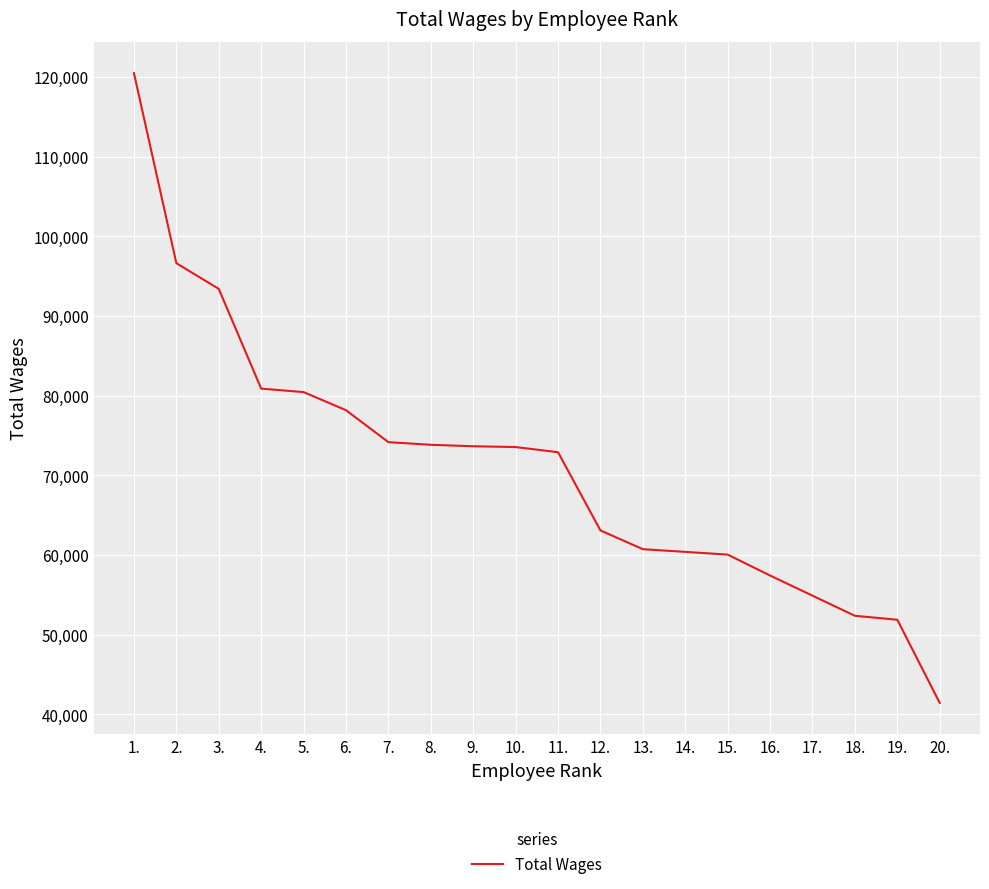

Is it true that the value at 9. is 99123?

False